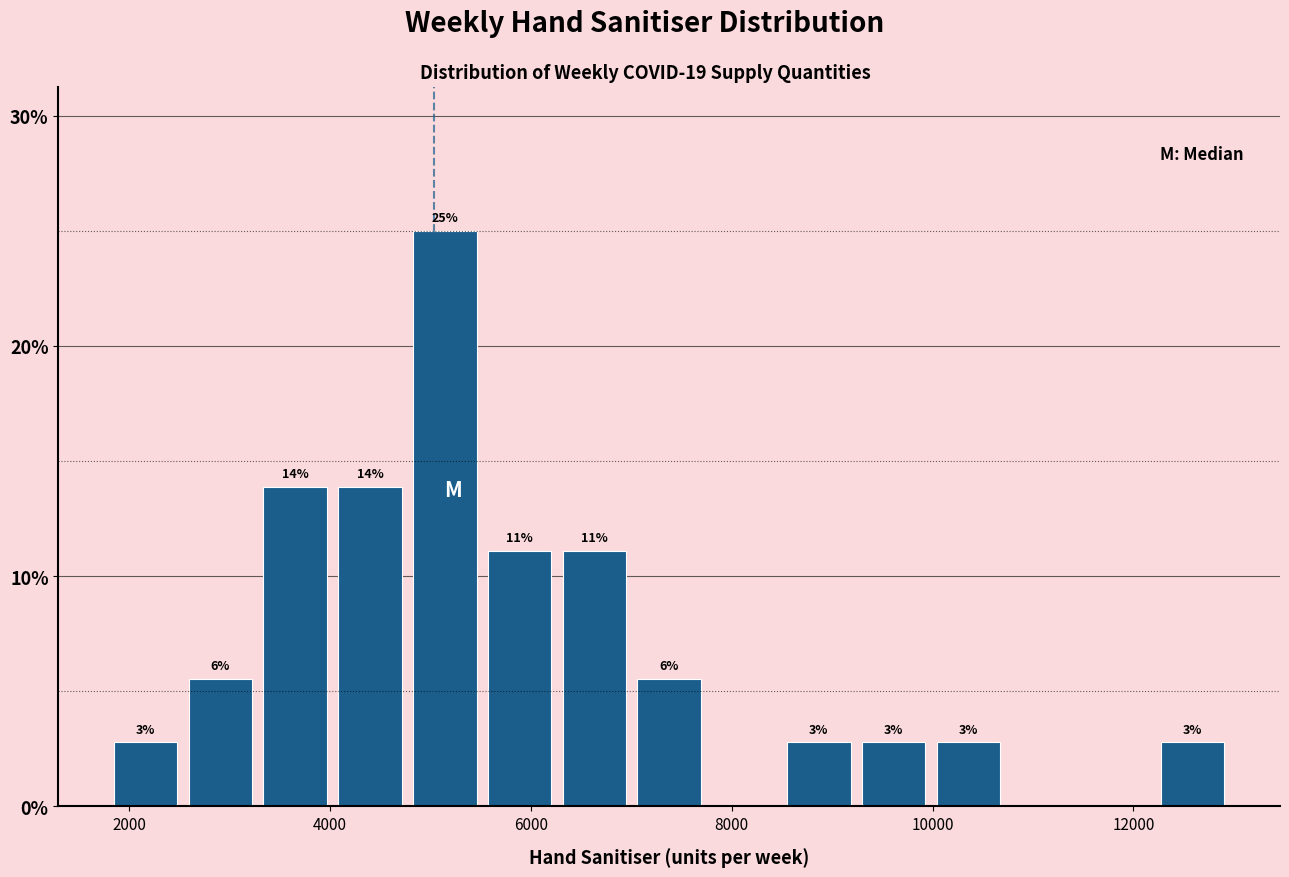

Around what value on the x-axis is the tallest bar? Give the approximate position of its centre, as read against the axis.

5200